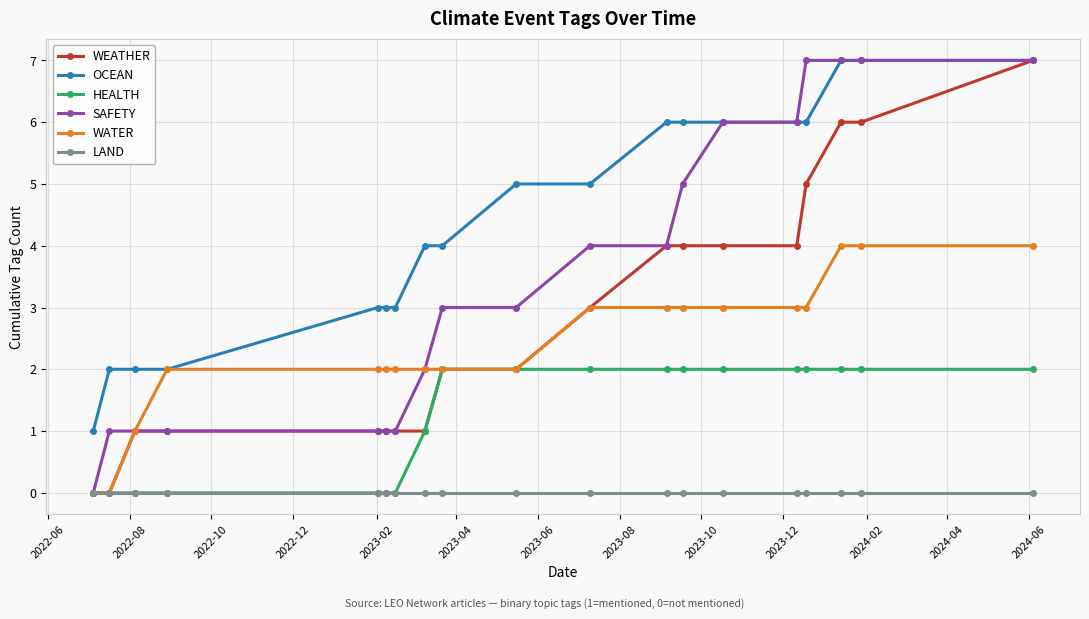

Which series has the largest total across all categories?

OCEAN